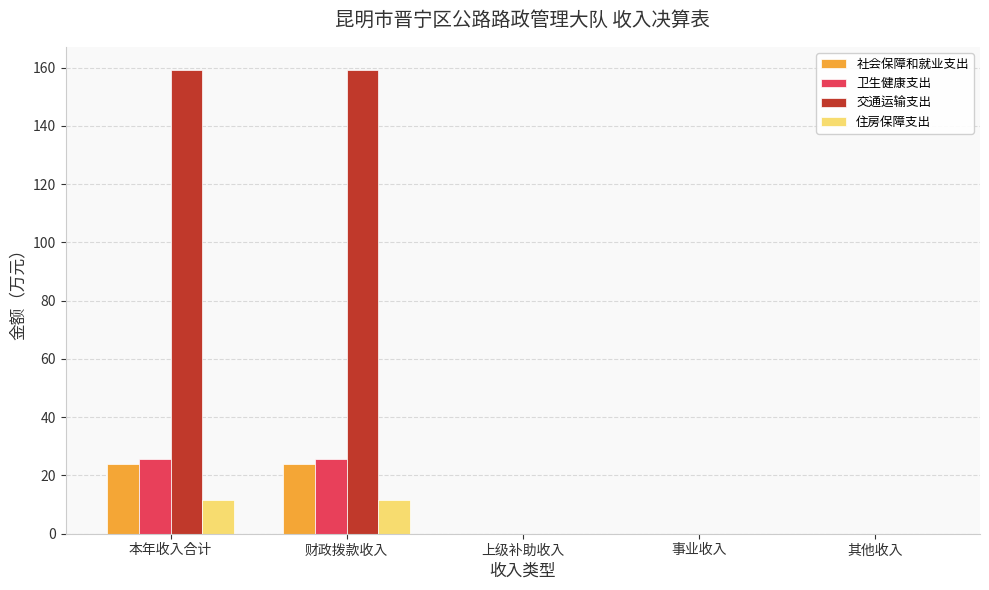

What is the sum of the 卫生健康支出 values at 财政拨款收入 and 本年收入合计?

51.4